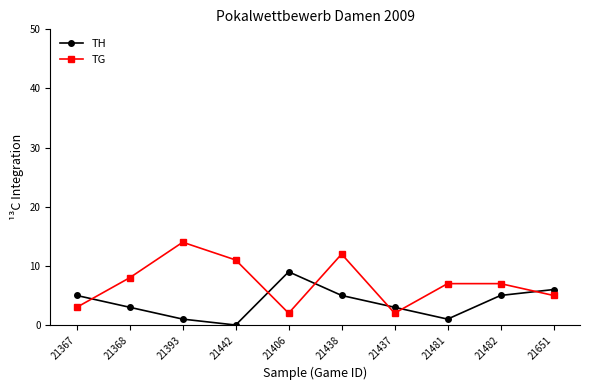

What is the greatest value displayed?

14